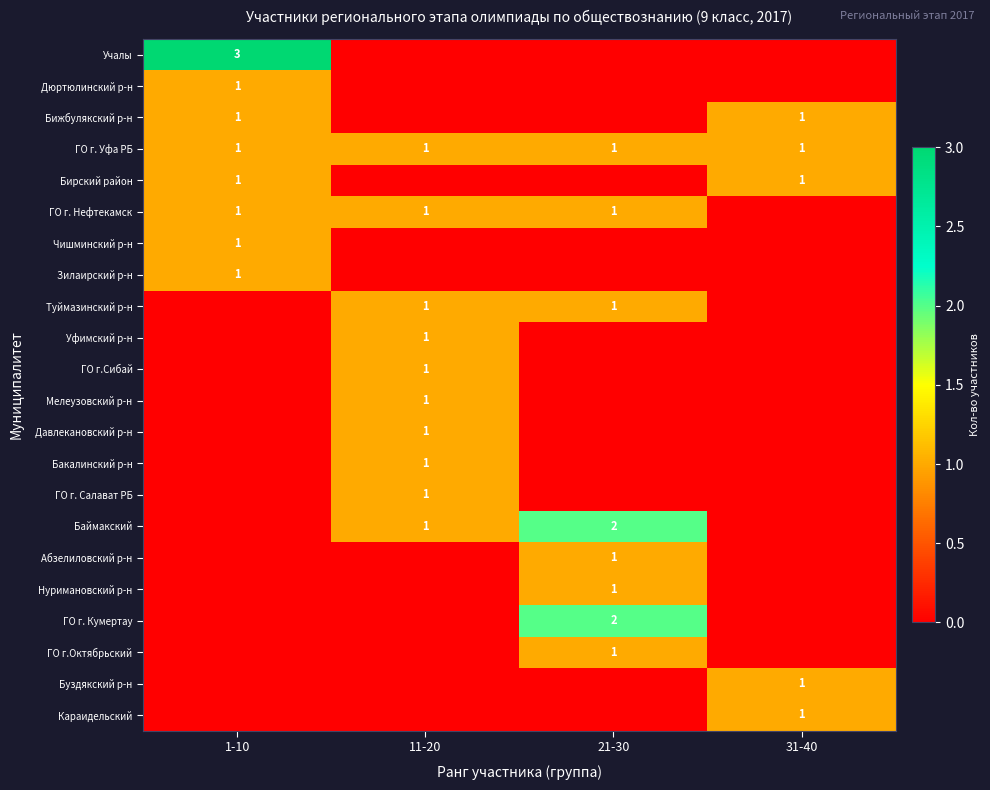

The Буздякский р-н series shows 1 at 31-40. True or false?

True